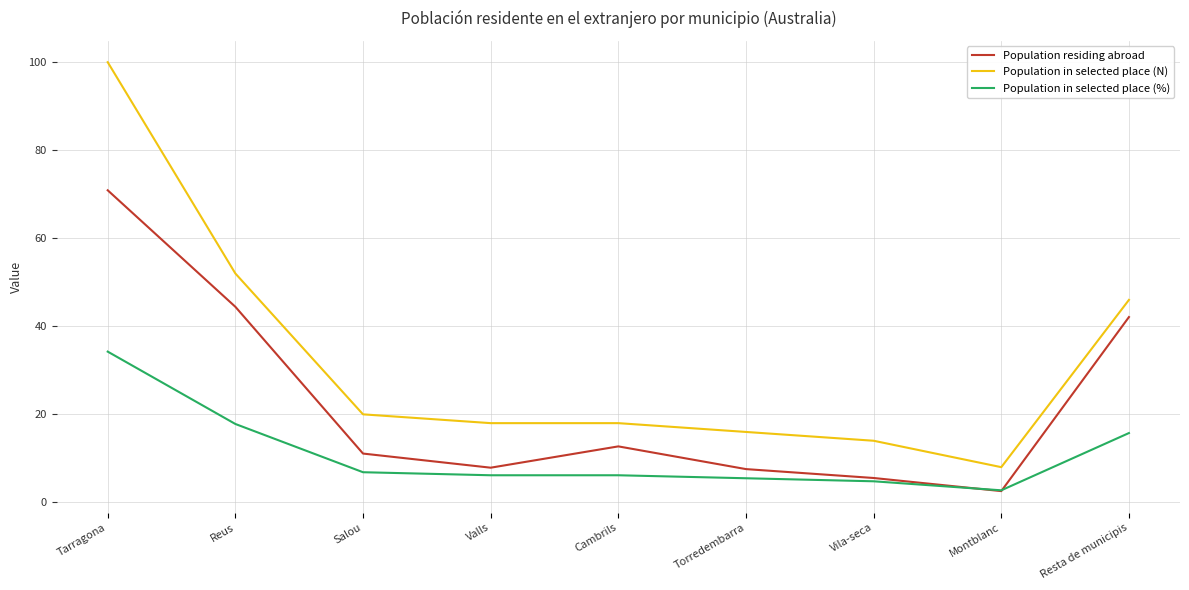

Which series has the largest range (max minus min)?

Population in selected place (N)